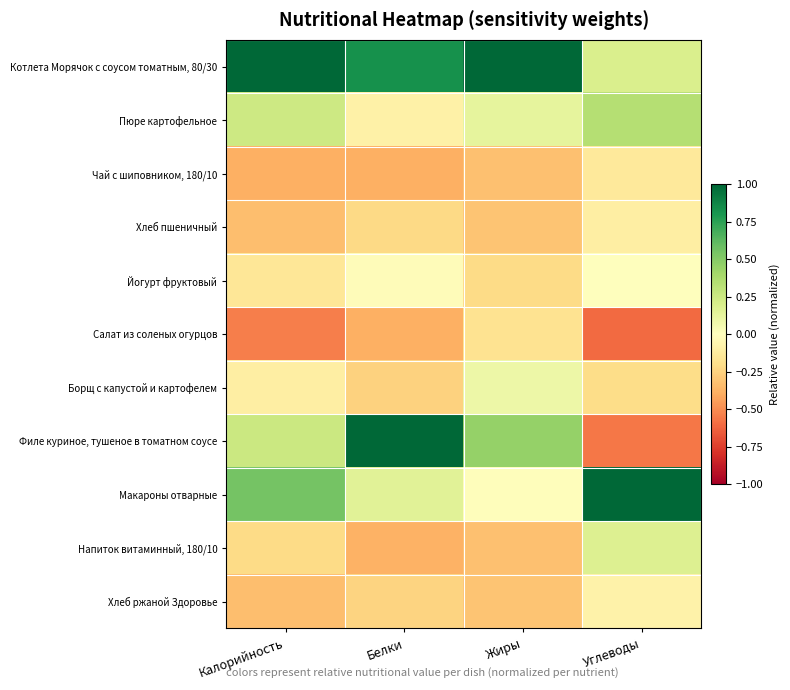

At which category is the sum across all series the highest?

Белки